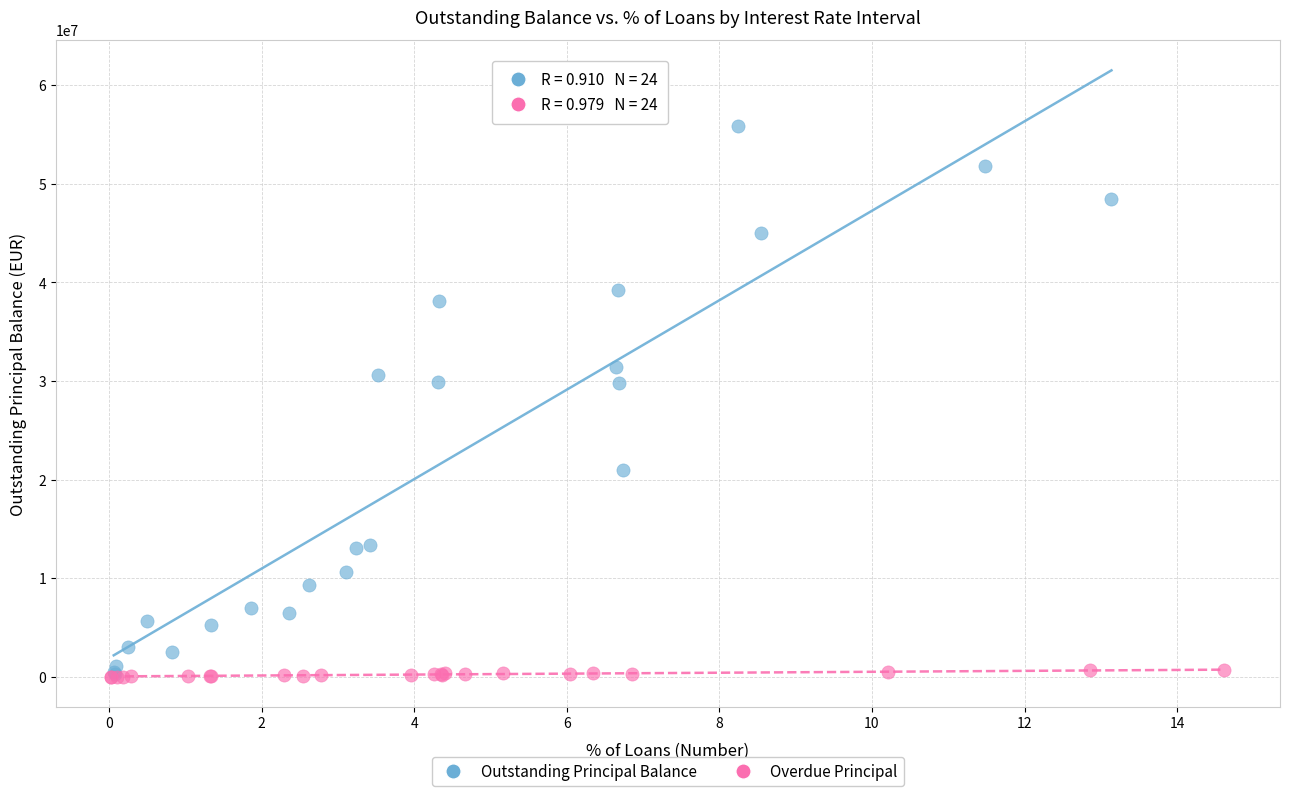

Which series contains the highest Y value?

Outstanding Principal Balance